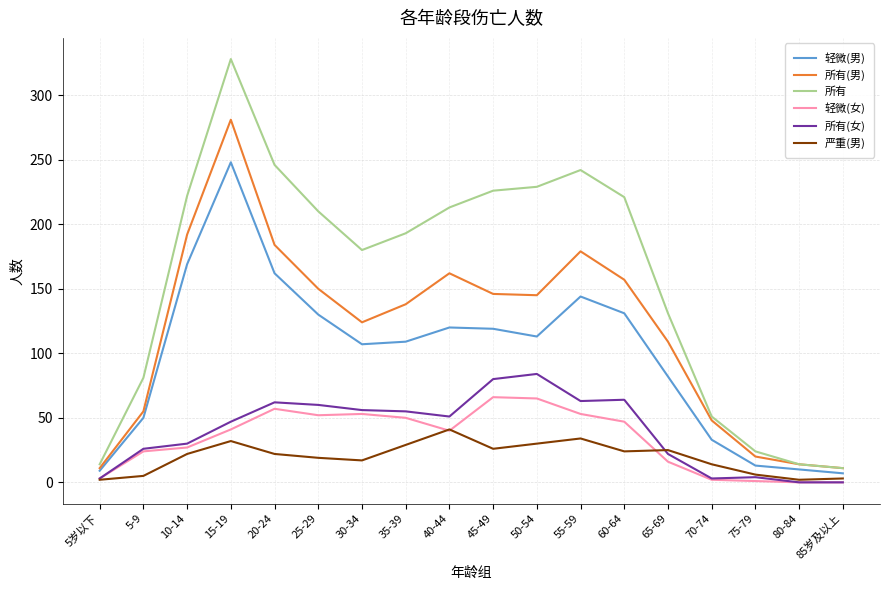

In 所有(男), how many points are lower than both neighbors (excluding endpoints)?

2